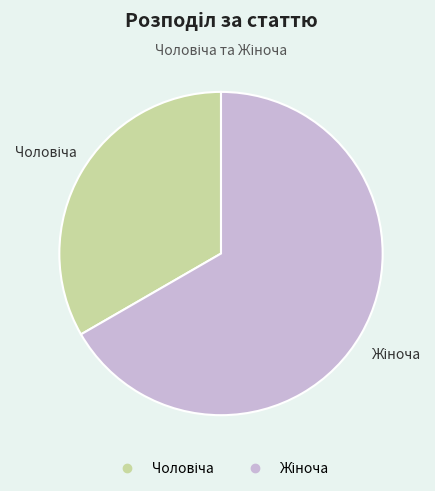

Is there any slice that represents more than half of the pie?

Yes